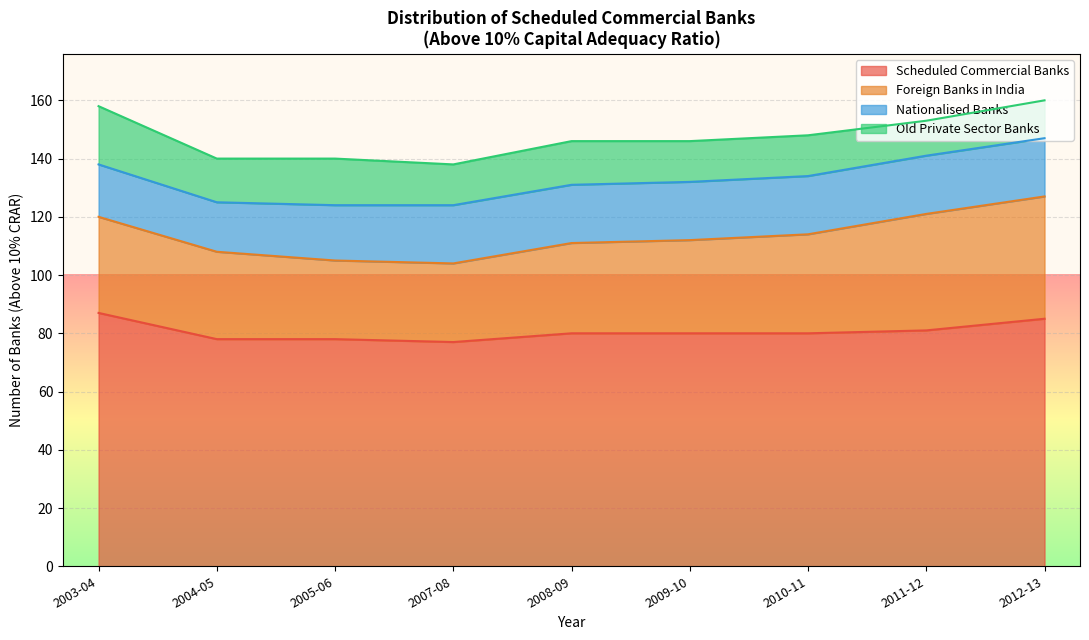

Where is Old Private Sector Banks (Above 10%) nearest to the value 10?

2011-12